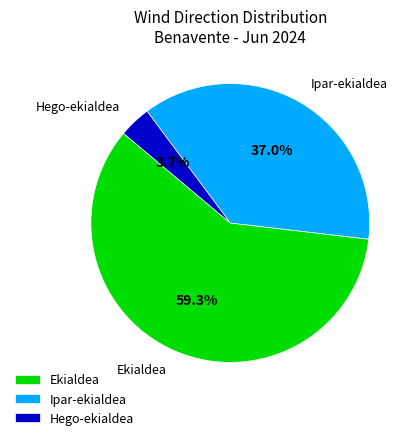

Which has a higher value, Ipar-ekialdea or Hego-ekialdea?

Ipar-ekialdea